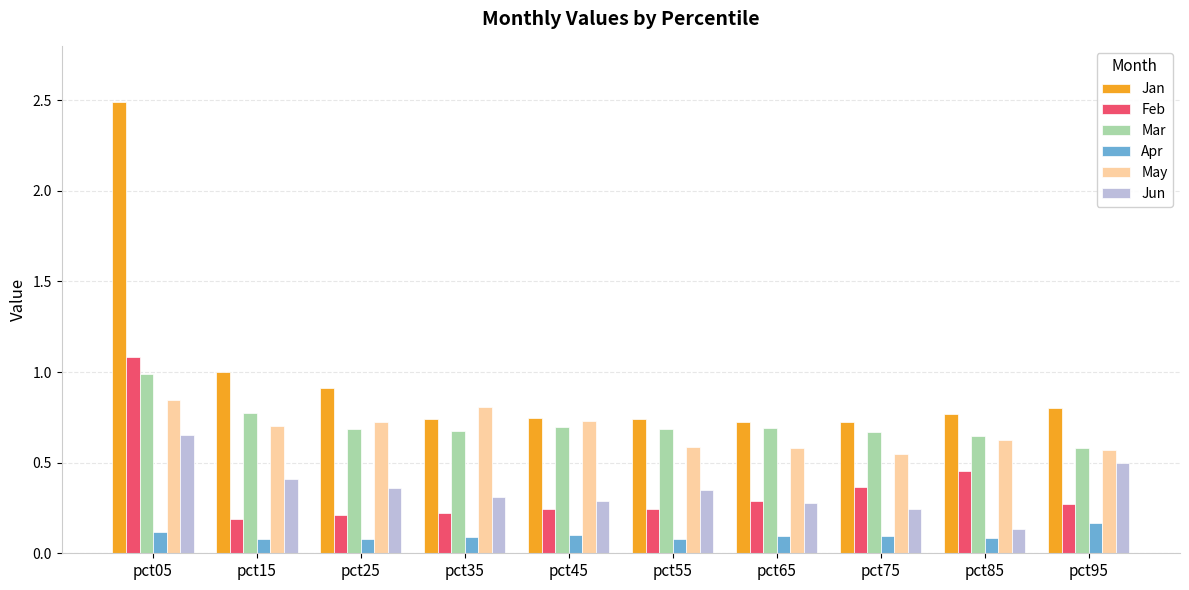

What is the sum of all Apr values?

1.0